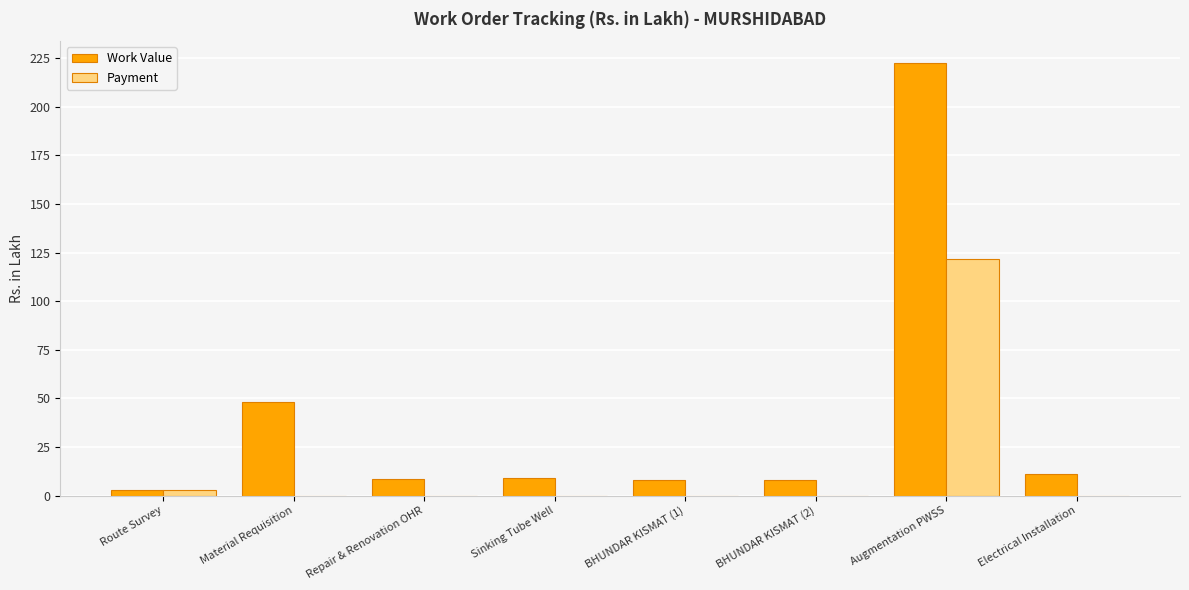

Which series changed the most between Sinking Tube Well and Augmentation PWSS?

Work Value